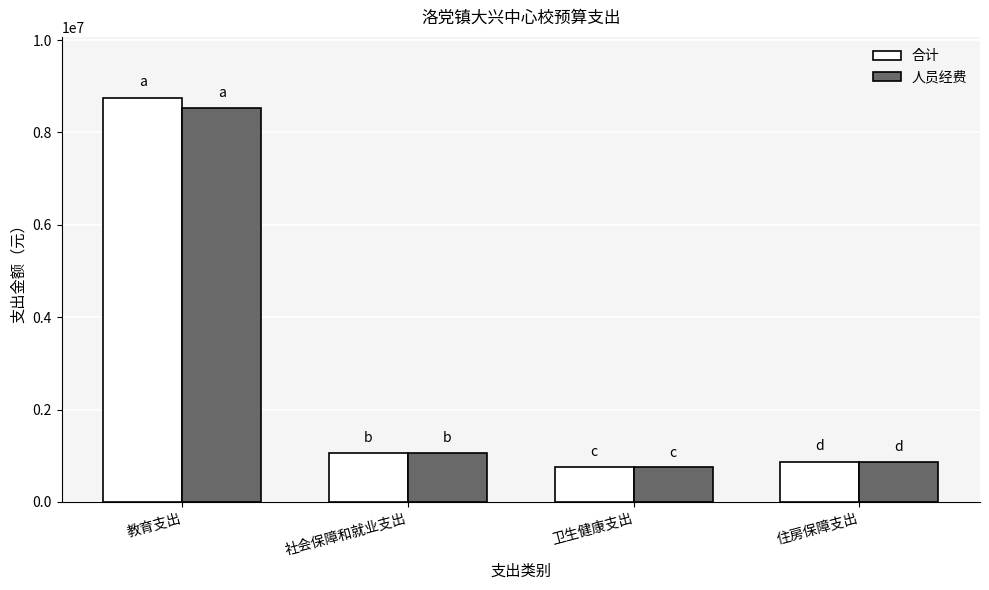

What is the label of the 2nd bar from the left?

社会保障和就业支出